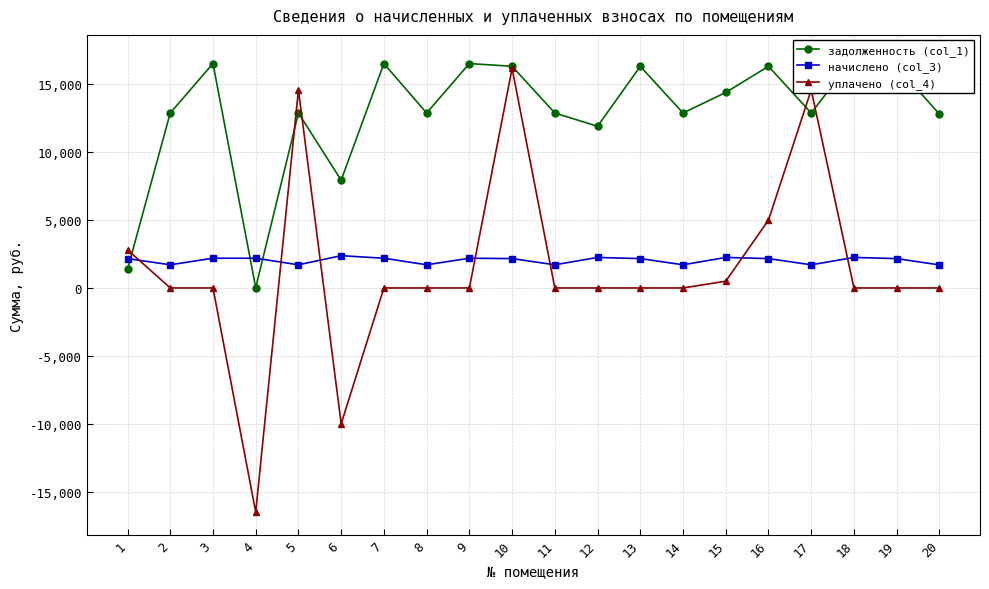

Reading right to left, list all the values displayed in this chart.

задолженность (col_1): 20=12814.3	19=16332.5	18=16974.5	17=12891.4	16=16332.5	15=14408.5	14=12891.4	13=16332.5	12=11912.6	11=12891.4	10=16332.5	9=16537.9	8=12891.4	7=16537.9	6=7942.3	5=12891.4	4=24.3	3=16537.9	2=12891.4	1=1368.1
начислено (col_3): 20=1697.6	19=2163.7	18=2248.7	17=1707.8	16=2163.7	15=2248.7	14=1707.8	13=2163.7	12=2248.7	11=1707.8	10=2163.7	9=2190.9	8=1707.8	7=2190.9	6=2378.0	5=1707.8	4=2190.9	3=2190.9	2=1707.8	1=2163.7
уплачено (col_4): 20=0.0	19=0.0	18=0.0	17=14598.3	16=5000.0	15=500.0	14=0.0	13=0.0	12=0.0	11=0.0	10=16178.0	9=0.0	8=0.0	7=0.0	6=-10008.0	5=14599.1	4=-16513.7	3=0.0	2=0.0	1=2810.9